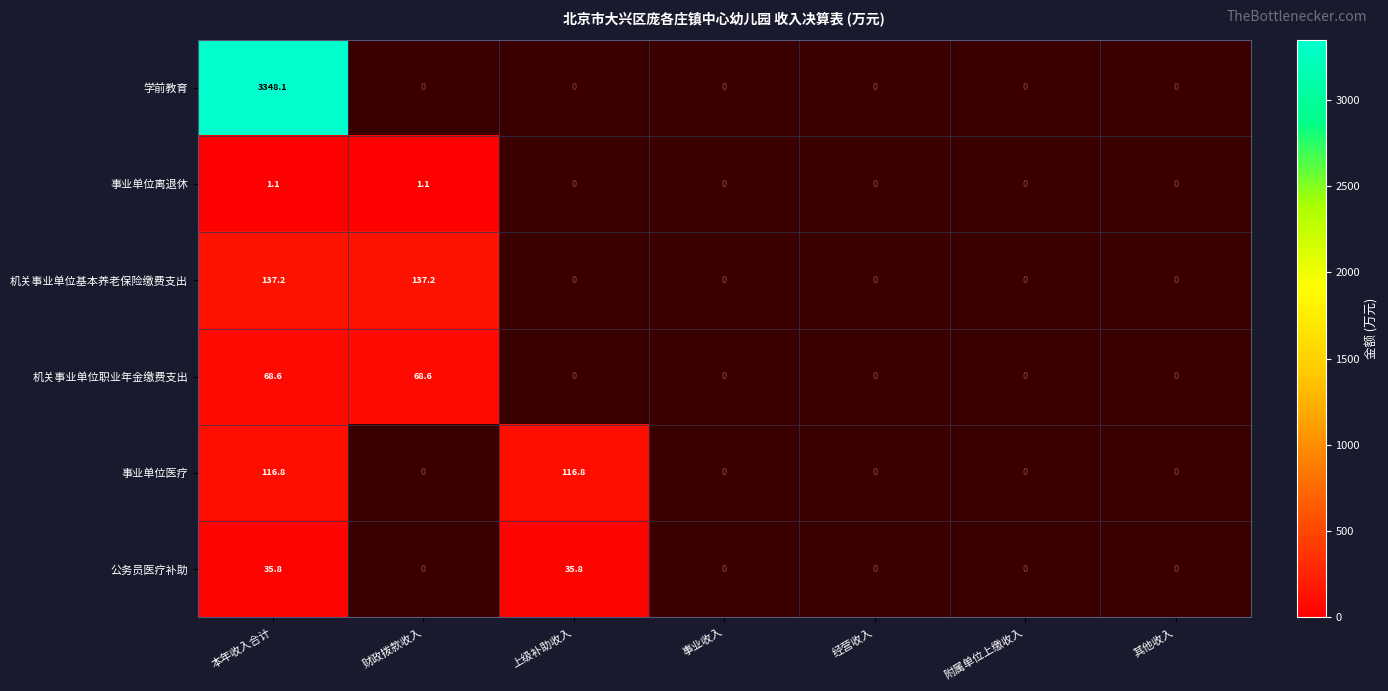

Rank the series at 经营收入 from highest to lowest value.

学前教育, 事业单位离退休, 机关事业单位基本养老保险缴费支出, 机关事业单位职业年金缴费支出, 事业单位医疗, 公务员医疗补助